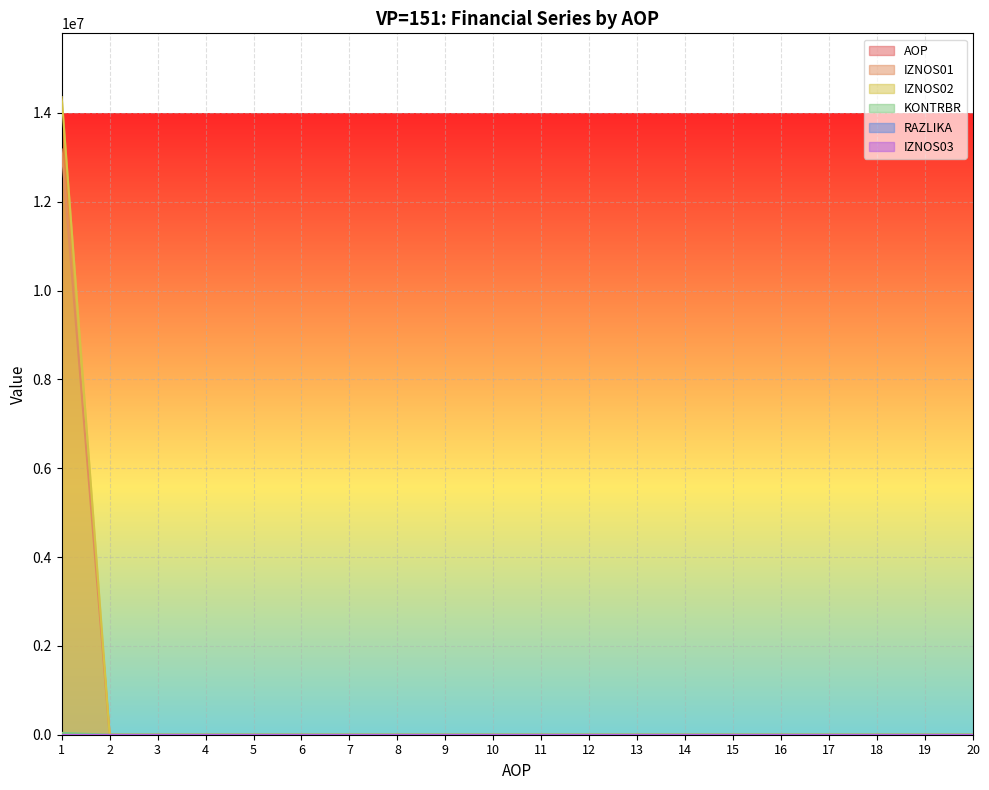

What is the maximum value for AOP?

20.0